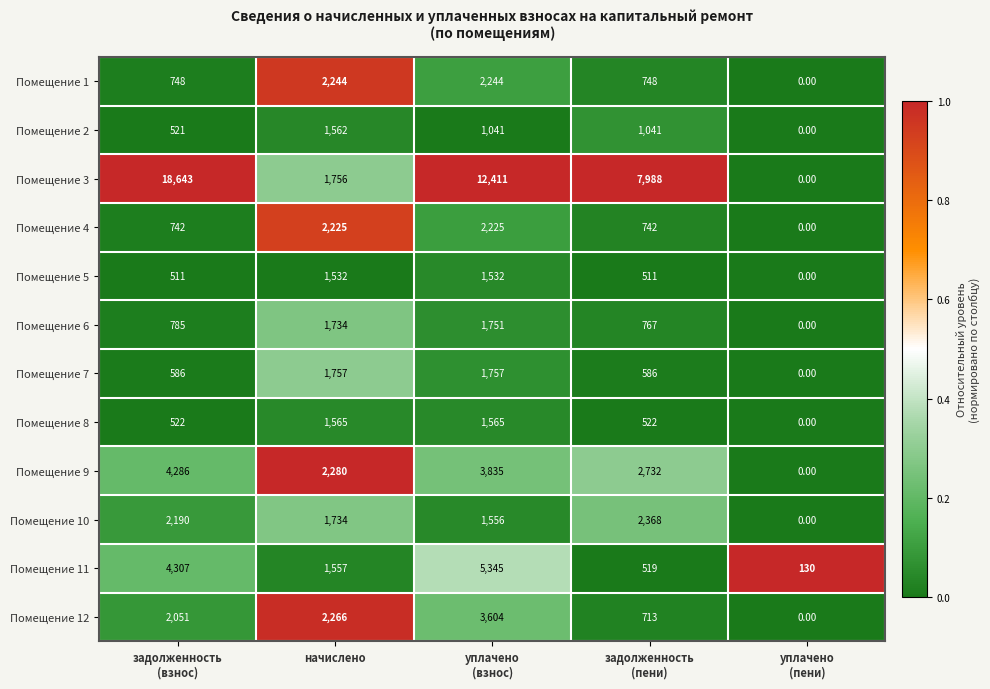

List the series in order of their peak value, highest first.

Помещение 3, Помещение 11, Помещение 9, Помещение 12, Помещение 10, Помещение 1, Помещение 4, Помещение 7, Помещение 6, Помещение 8, Помещение 2, Помещение 5